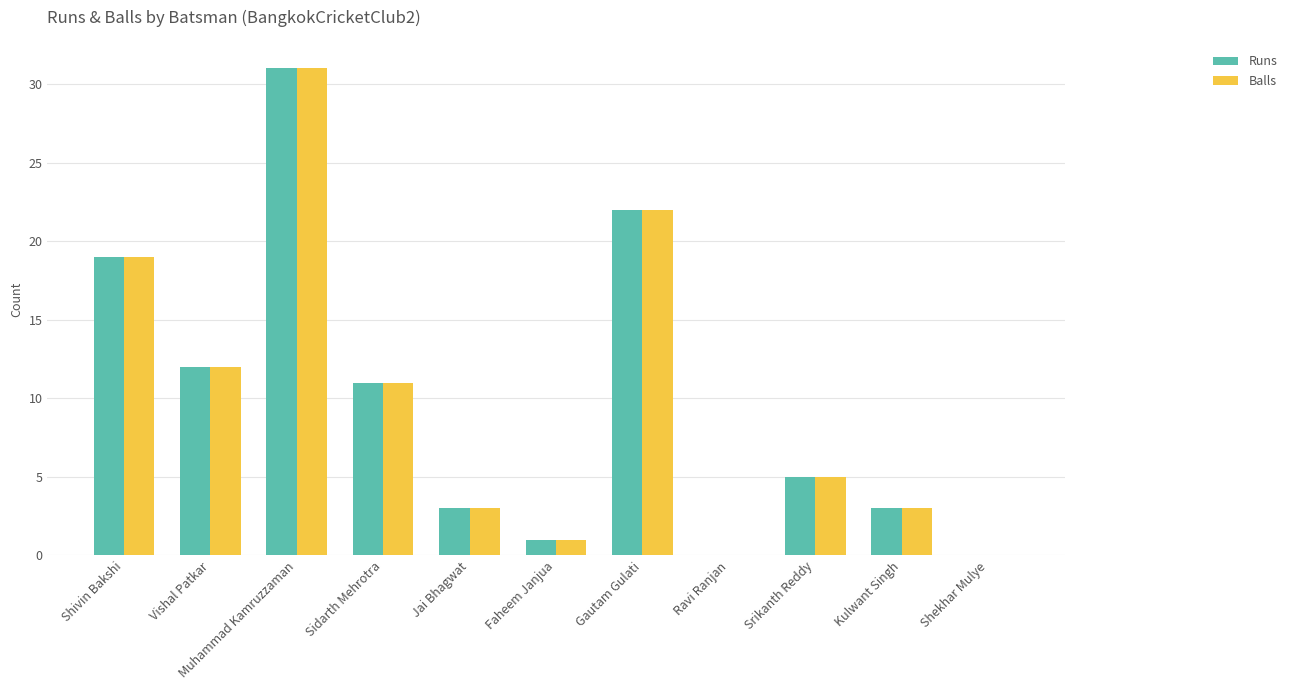

Where does the Balls series first go above 5?

Shivin Bakshi